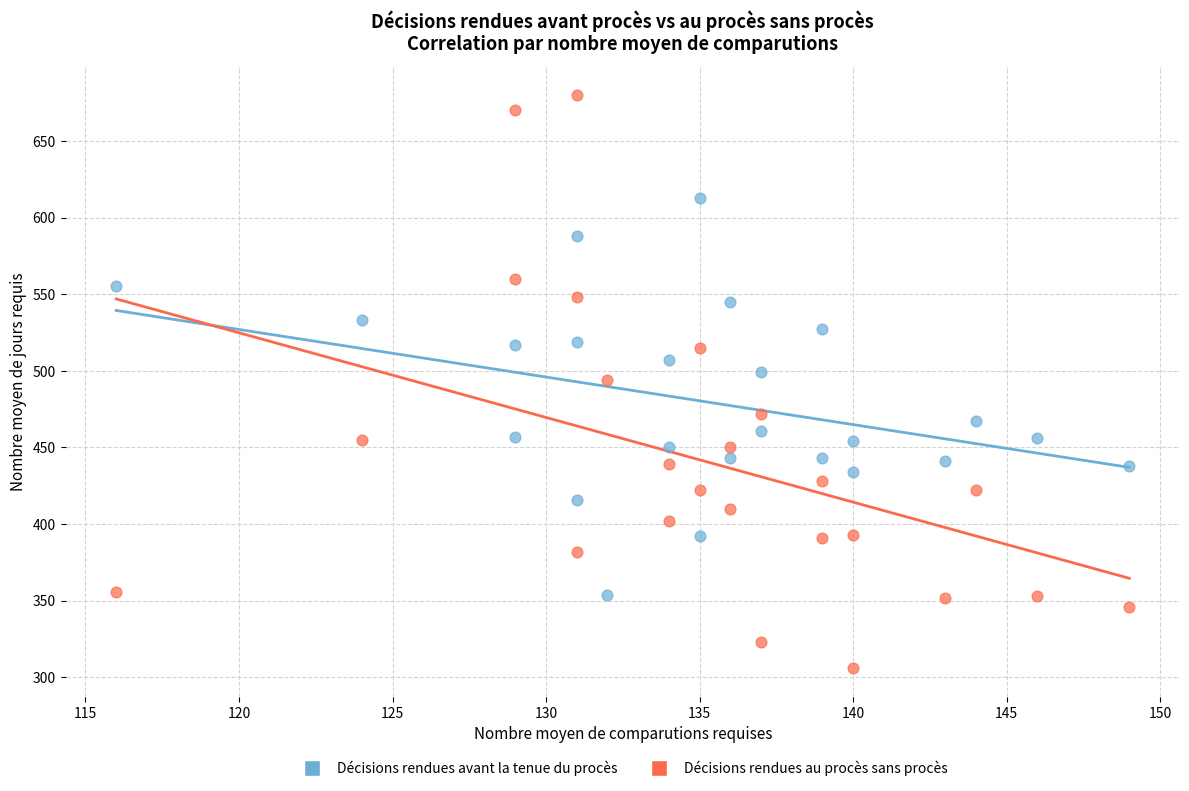

Across all data points, what is the range of Y values (max minus min)?

374